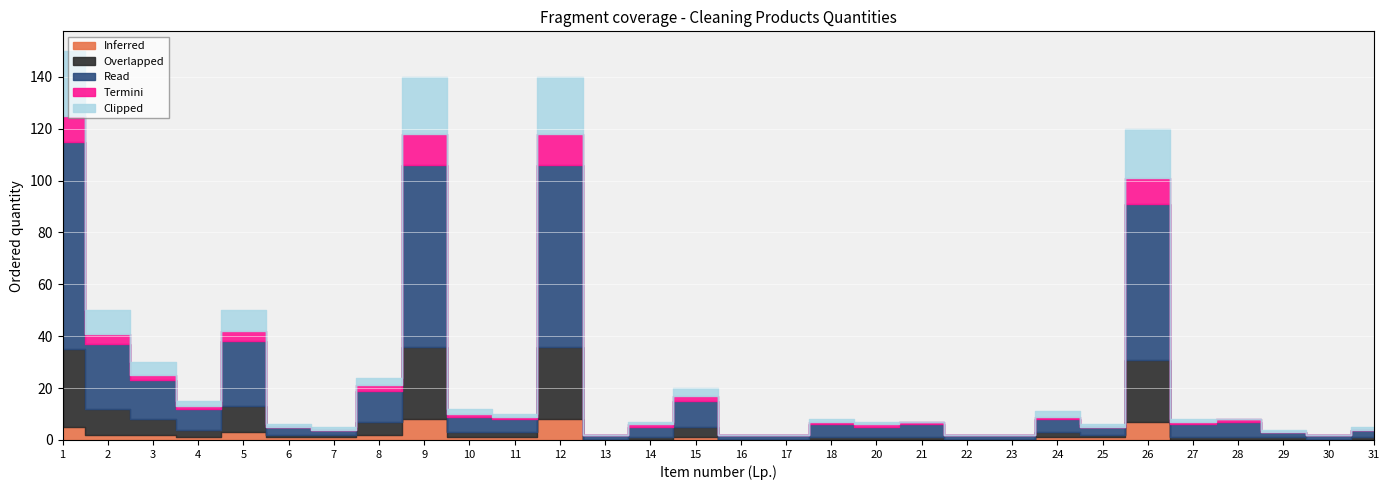

What is the sum of all Read values?

445